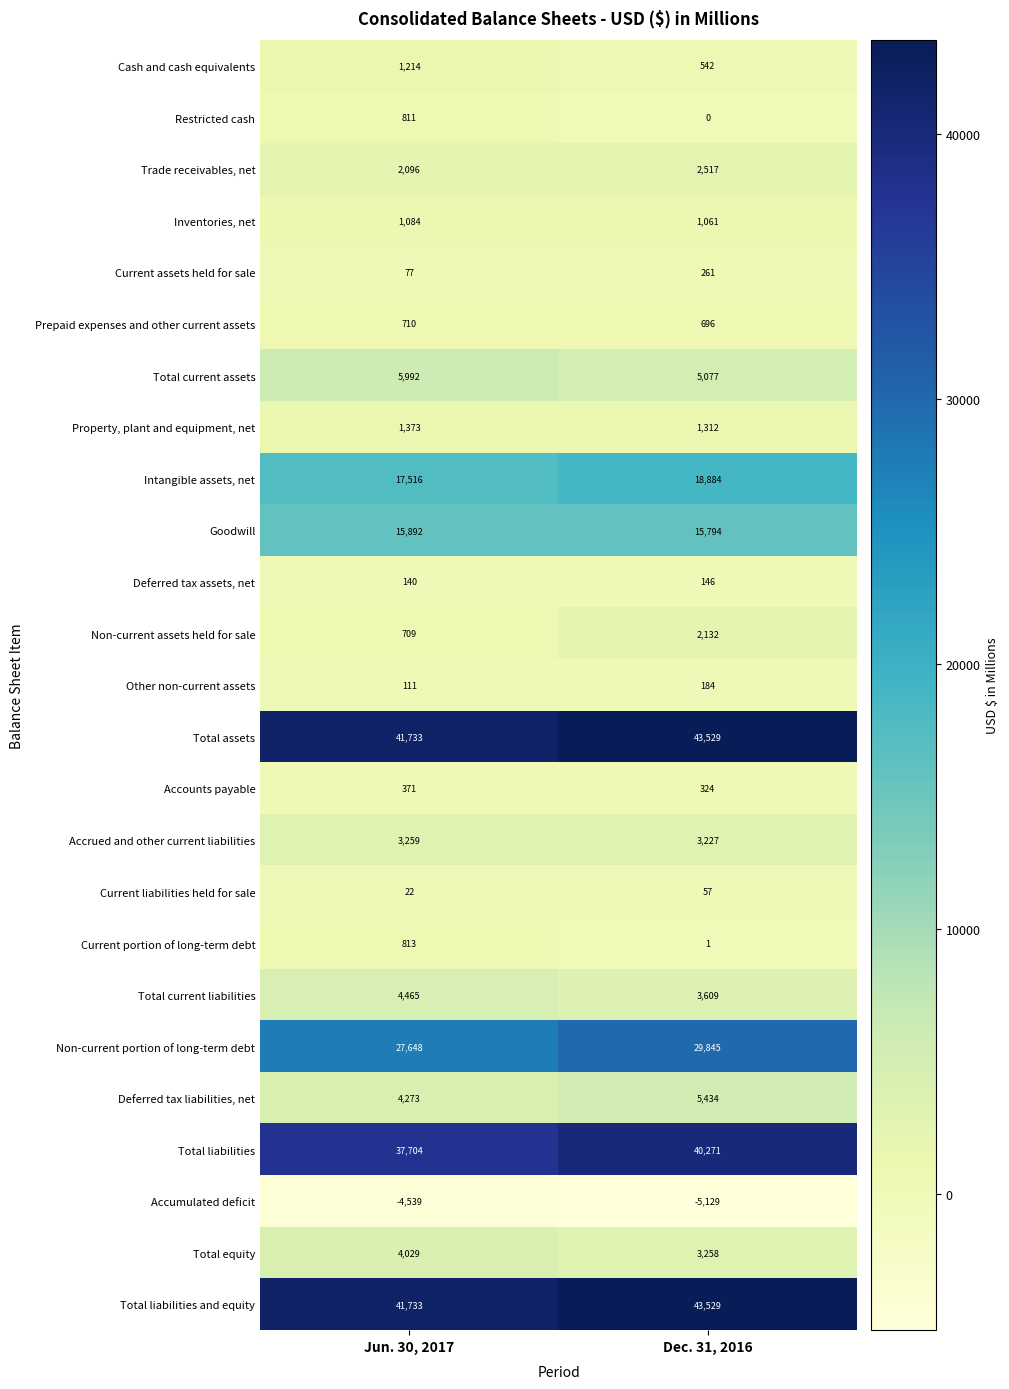

What is the minimum value shown in the chart?

-5129